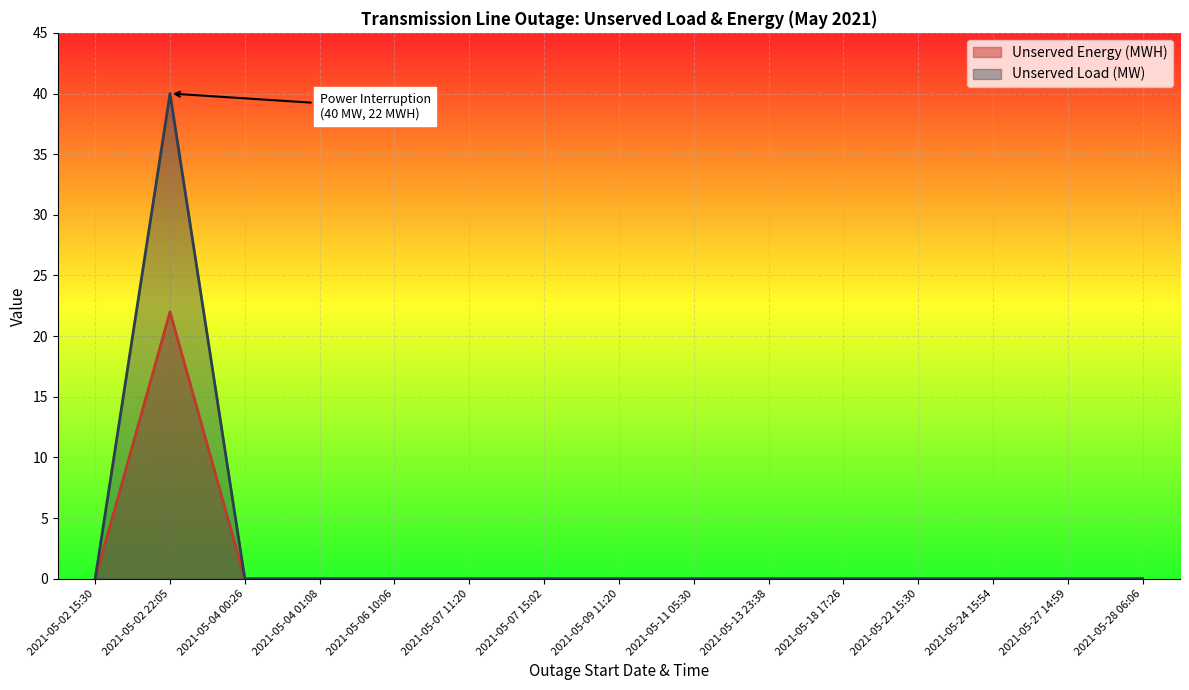

Between 2021-05-11 05:30 and 2021-05-18 17:26, which series saw the biggest shift?

Unserved Energy (MWH)